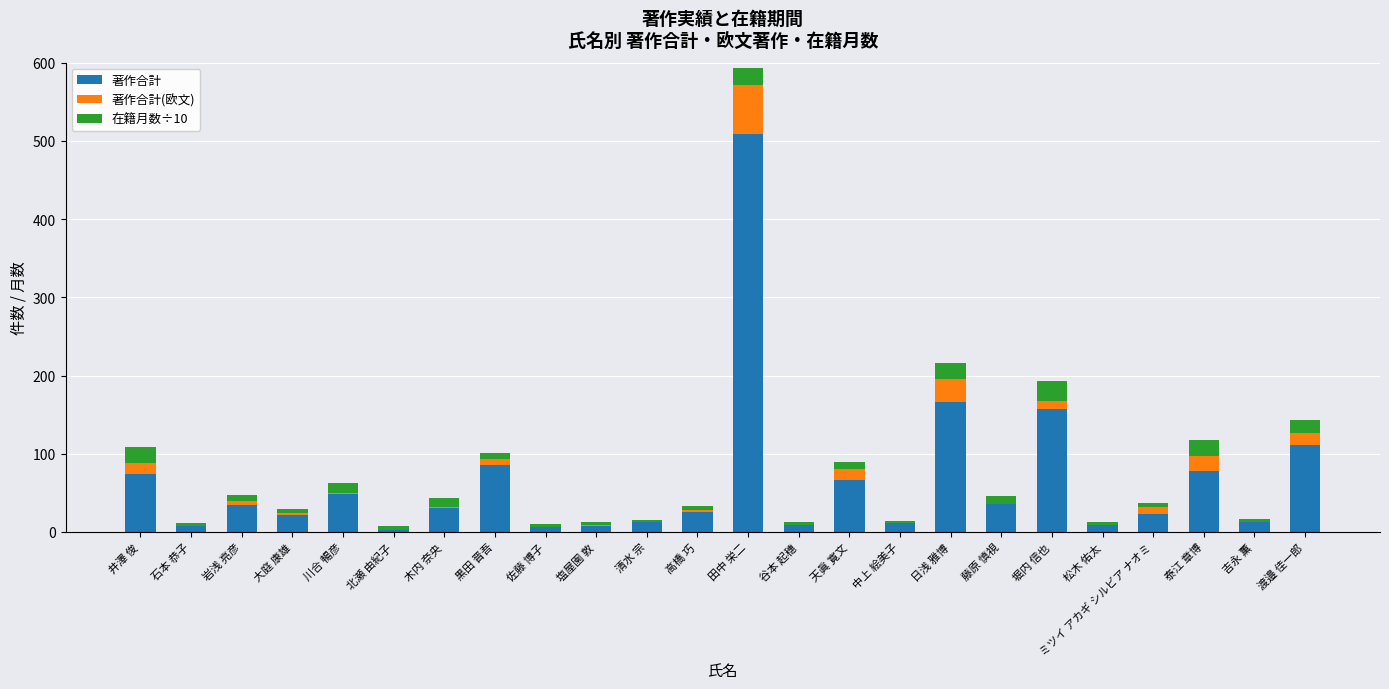

How many data points does each series have?

24